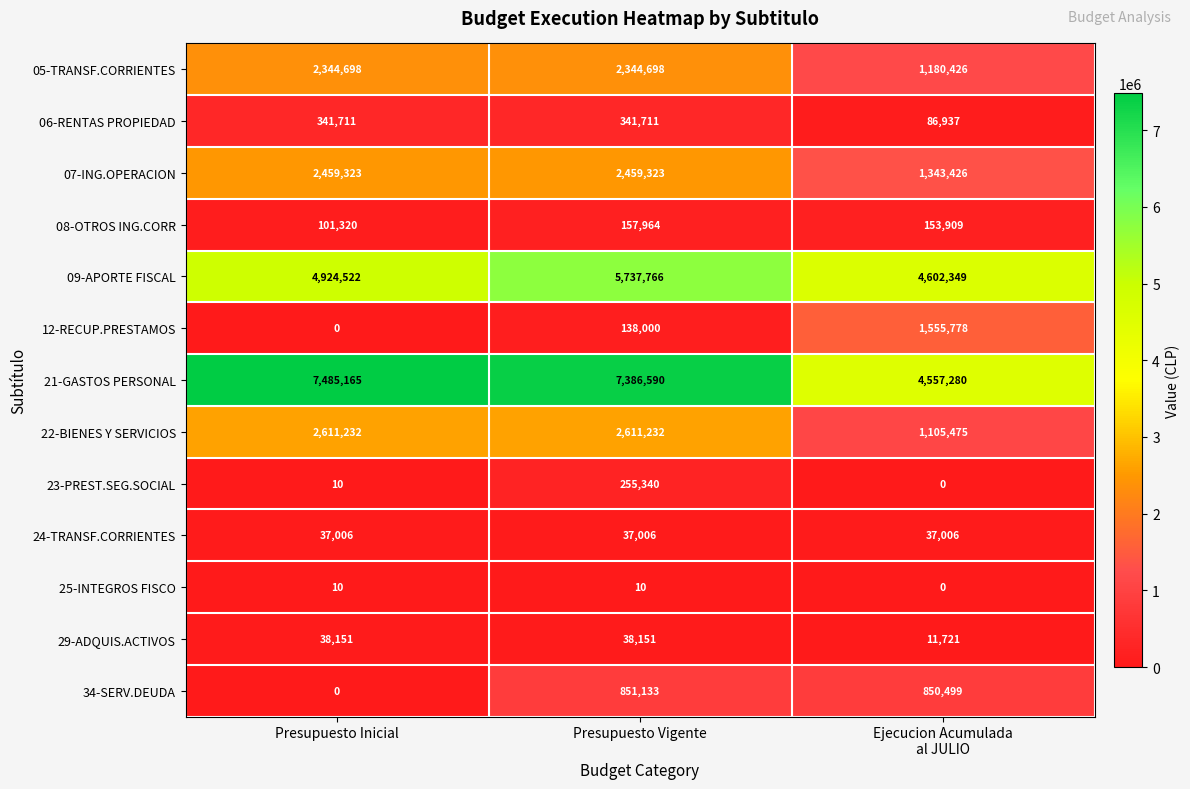

True or false: 29-ADQUIS.ACTIVOS has a value of 38151 at Presupuesto Inicial.

True